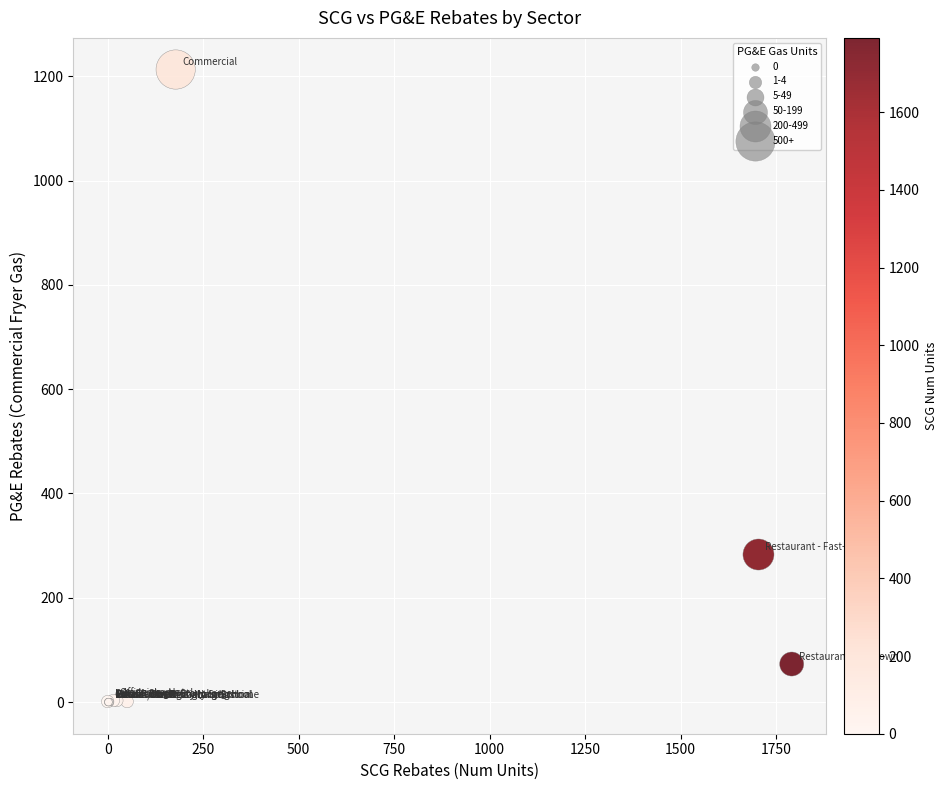

What Y value in the scatter plot is closest to 606?

283